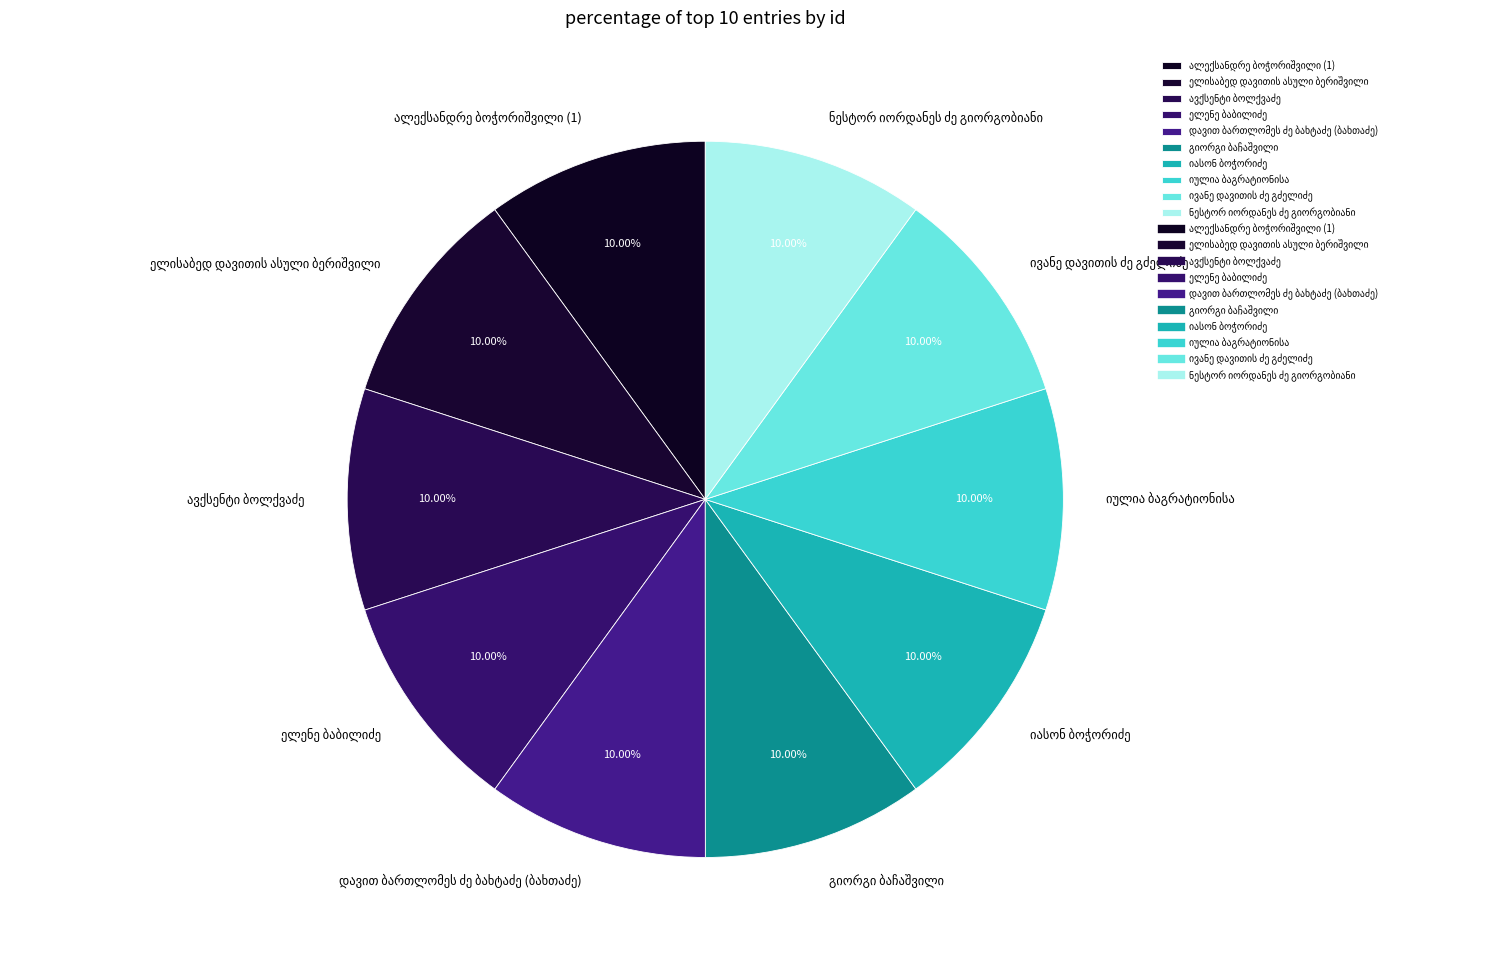

Is there a majority slice in this chart?

No